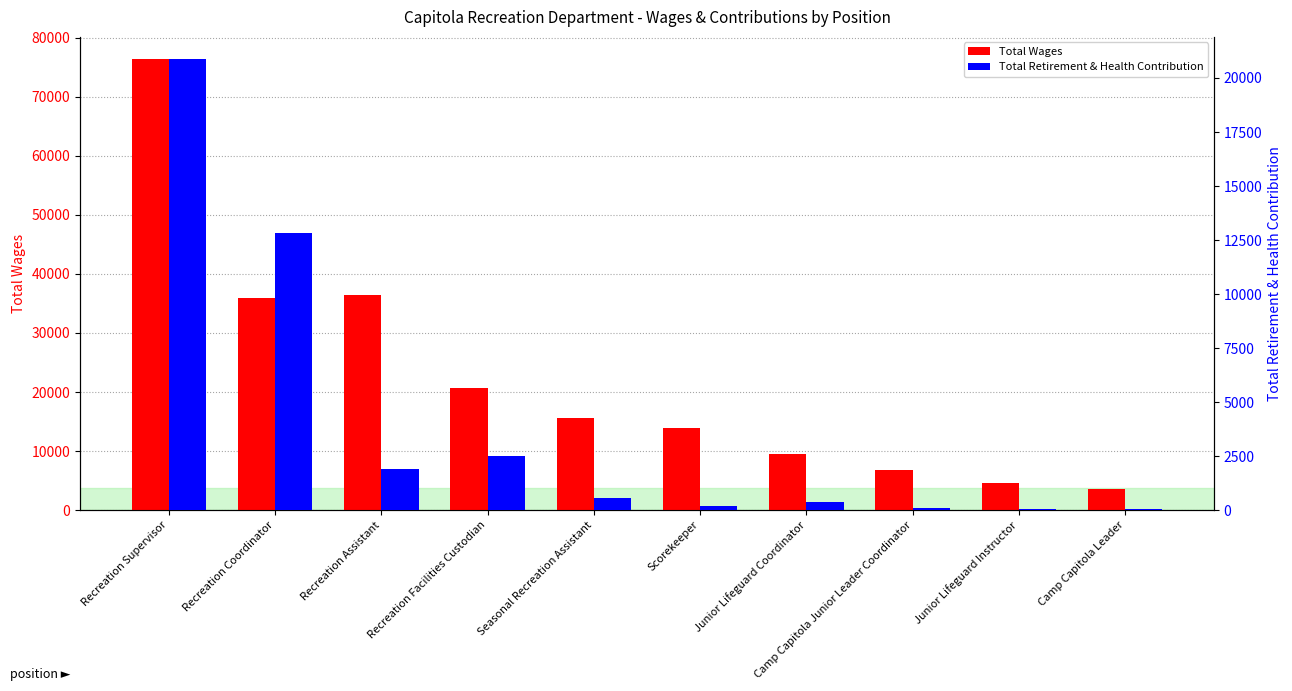

True or false: Total Wages has a value of 35868.5 at Recreation Coordinator.

True